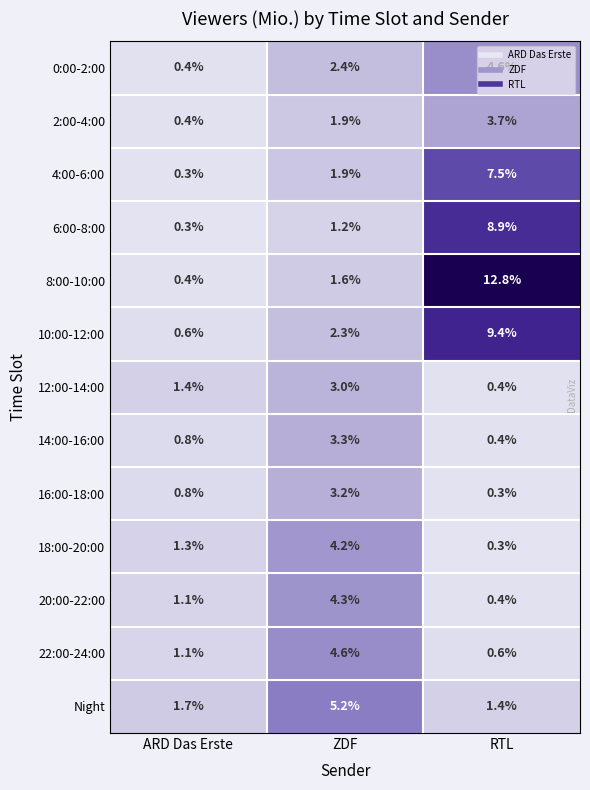

Is the value of 0:00-2:00 at RTL greater than the value of 16:00-18:00 at RTL?

Yes